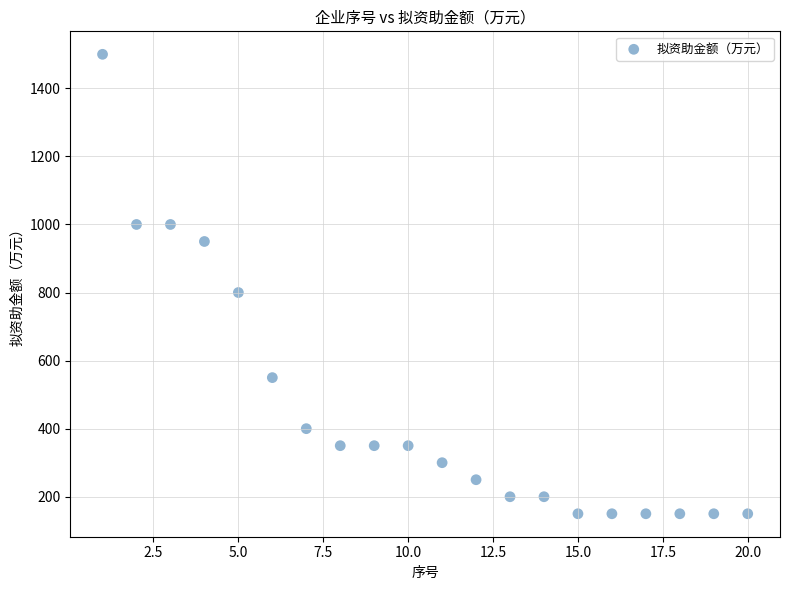

What is the range of X values (max minus min)?

19